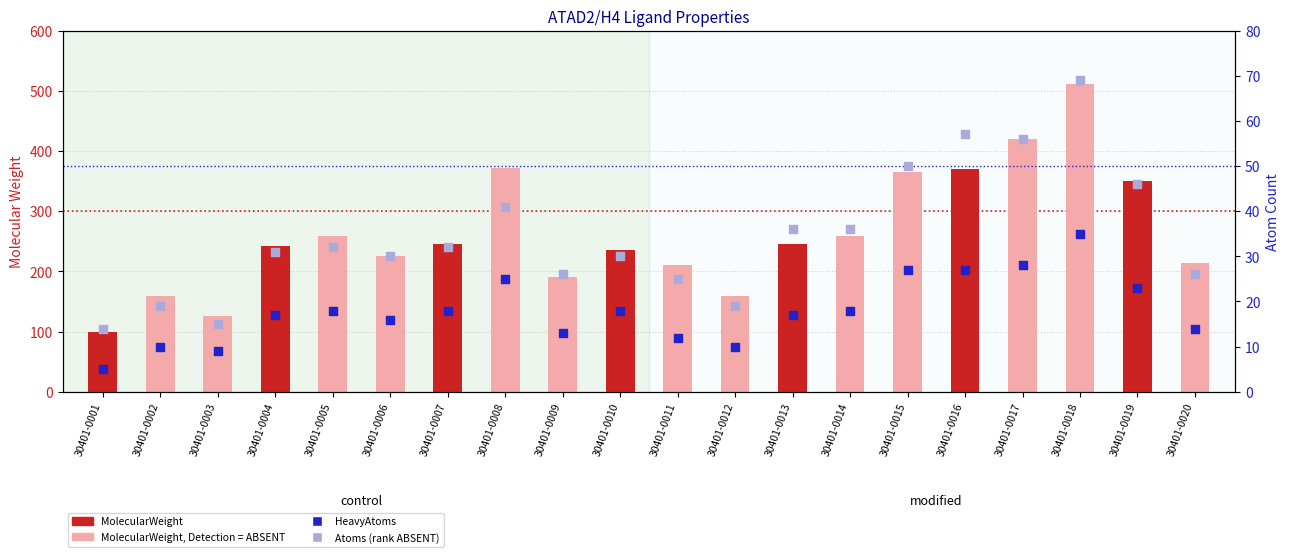

Which series reaches the maximum Y coordinate?

MolecularWeight (ABSENT)